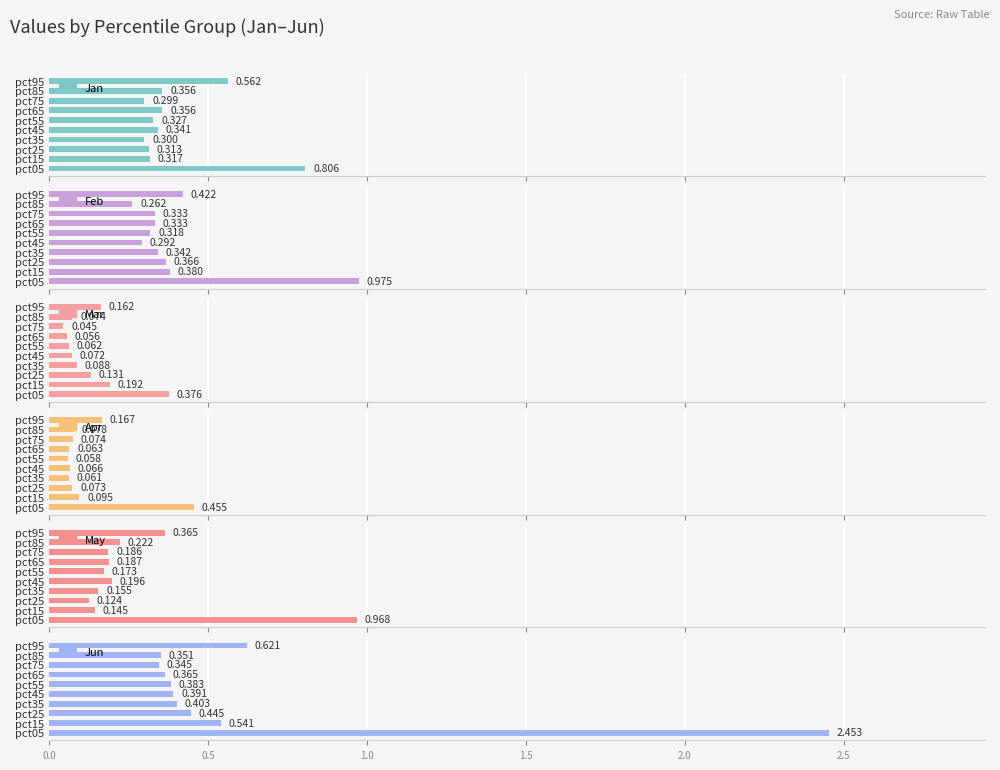

Reading left to right, list all the values displayed in this chart.

Jan: 0.8	0.3	0.3	0.3	0.3	0.3	0.4	0.3	0.4	0.6
Feb: 1.0	0.4	0.4	0.3	0.3	0.3	0.3	0.3	0.3	0.4
Mar: 0.4	0.2	0.1	0.1	0.1	0.1	0.1	0.0	0.1	0.2
Apr: 0.5	0.1	0.1	0.1	0.1	0.1	0.1	0.1	0.1	0.2
May: 1.0	0.1	0.1	0.2	0.2	0.2	0.2	0.2	0.2	0.4
Jun: 2.5	0.5	0.4	0.4	0.4	0.4	0.4	0.3	0.4	0.6